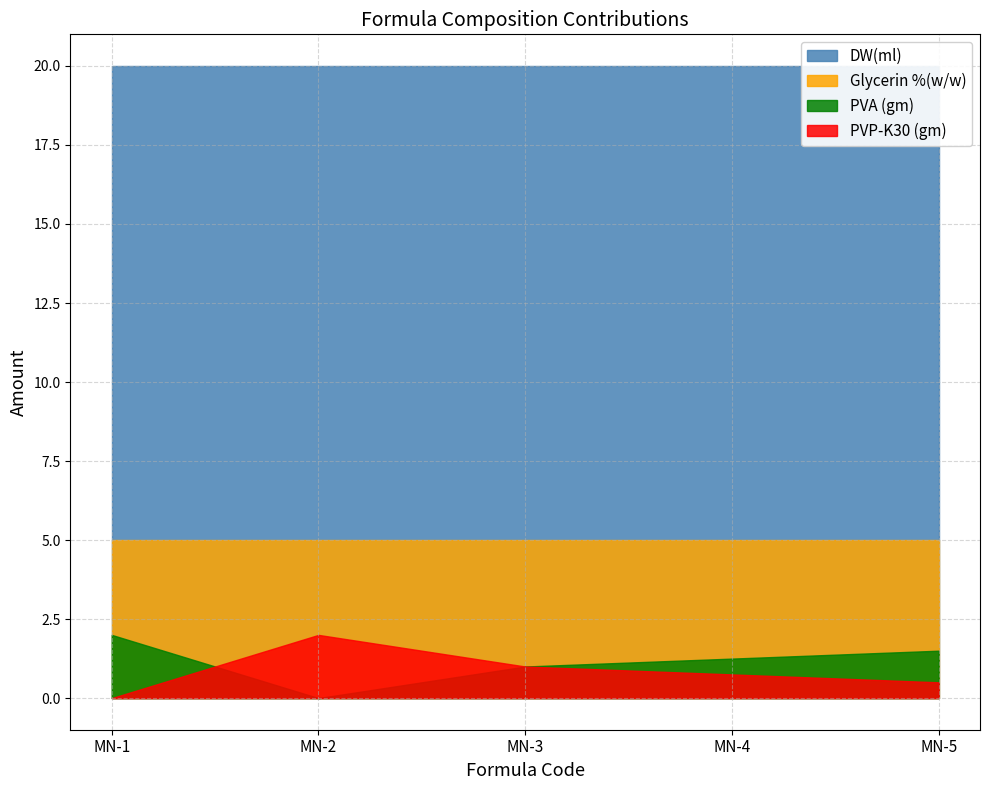

At which label does PVP-K30 (gm) reach its minimum?

MN-1